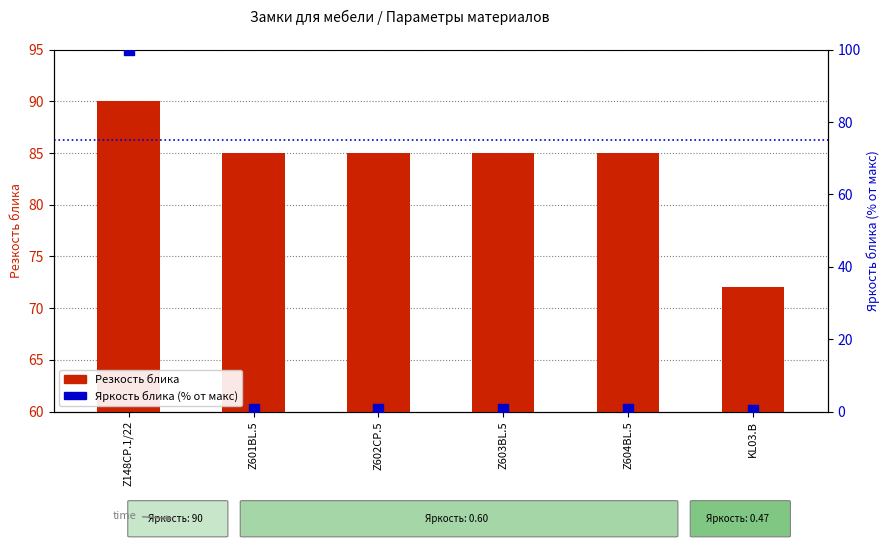

Which series has the largest Y range (max minus min)?

Яркость блика (% от макс)